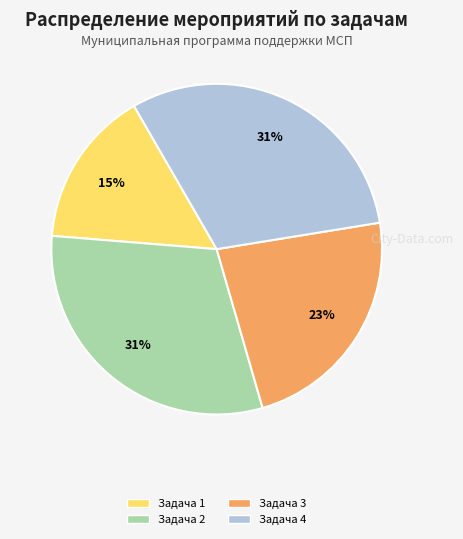

Is there a majority slice in this chart?

No